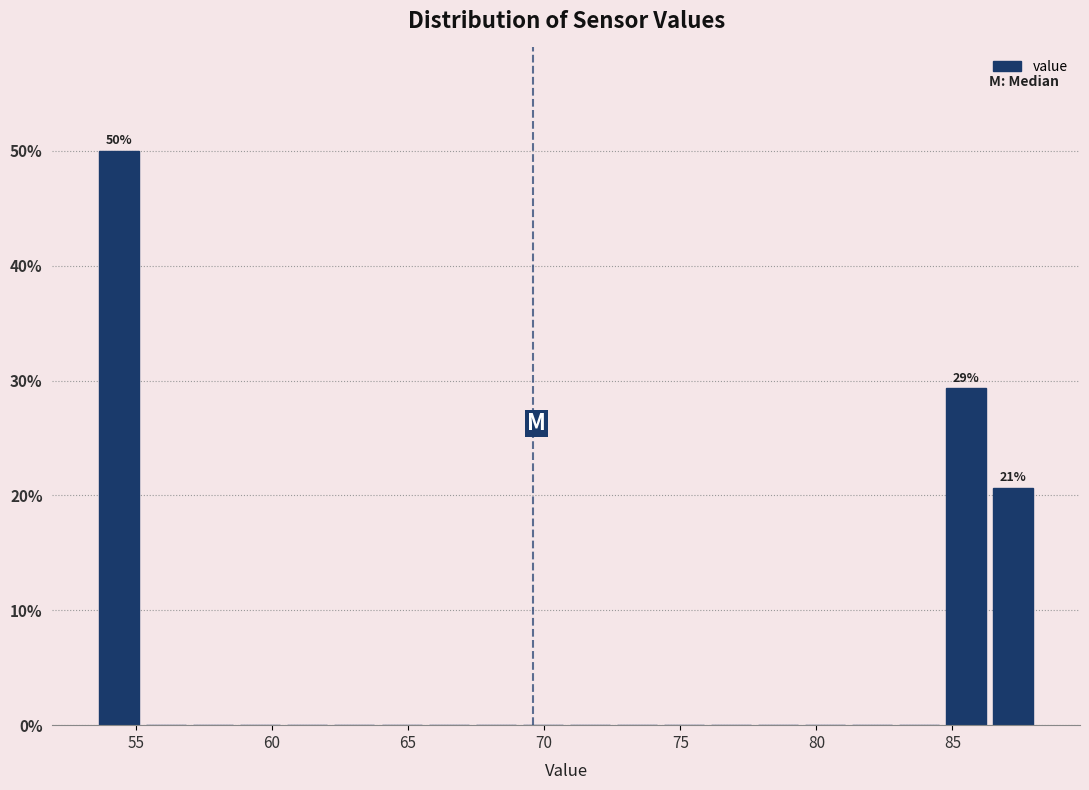

Around what value on the x-axis is the tallest bar? Give the approximate position of its centre, as read against the axis.

54.5